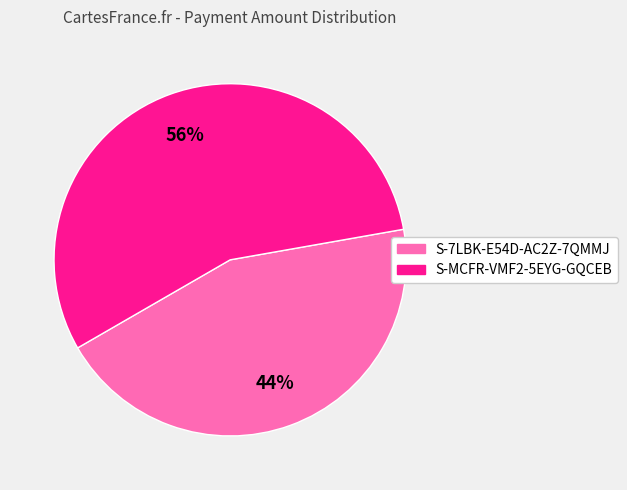

Between S-7LBK-E54D-AC2Z-7QMMJ and S-MCFR-VMF2-5EYG-GQCEB, which is larger?

S-MCFR-VMF2-5EYG-GQCEB